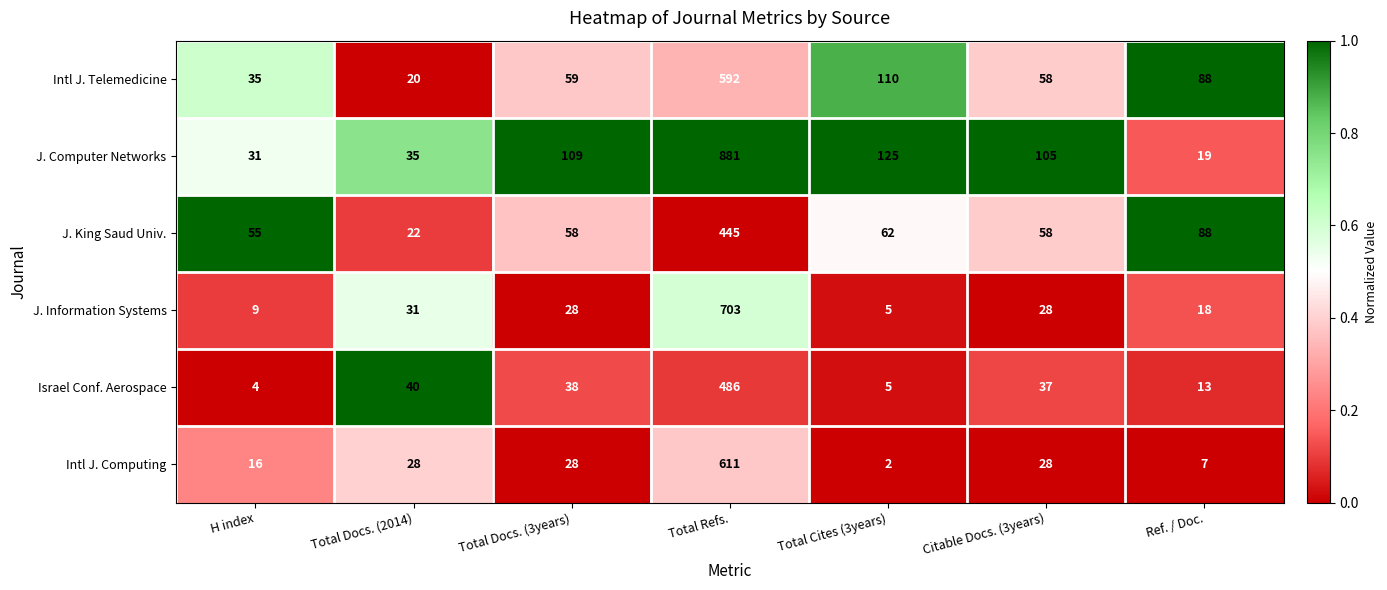

What is the approximate value of J. Computer Networks at Total Refs.?

881